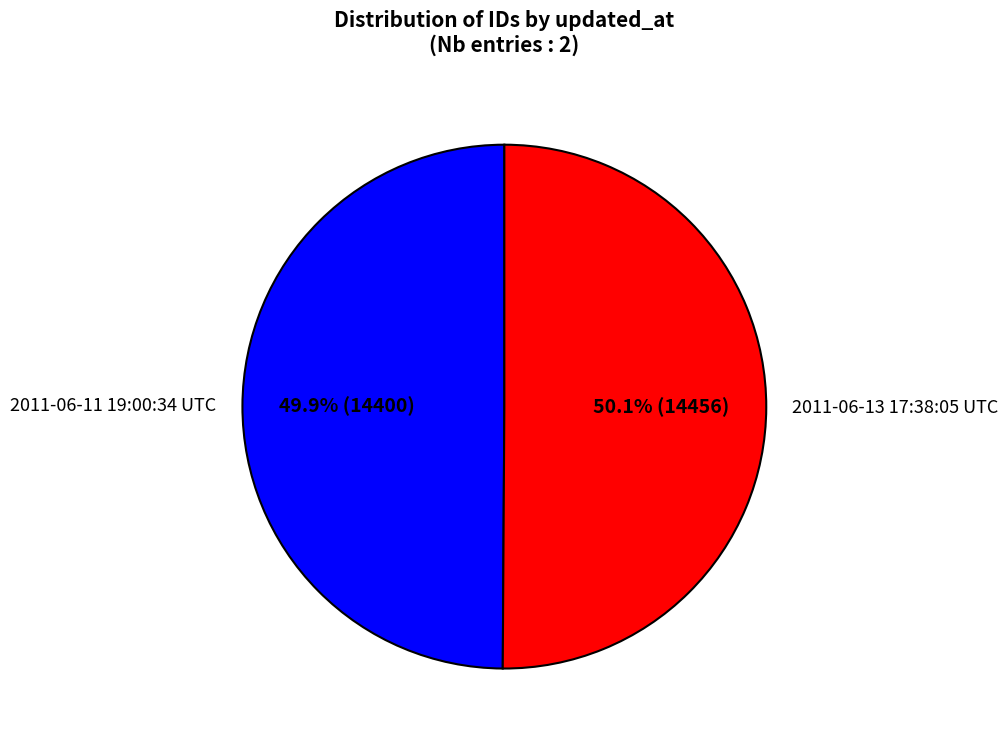

Does any single category account for the majority?

Yes